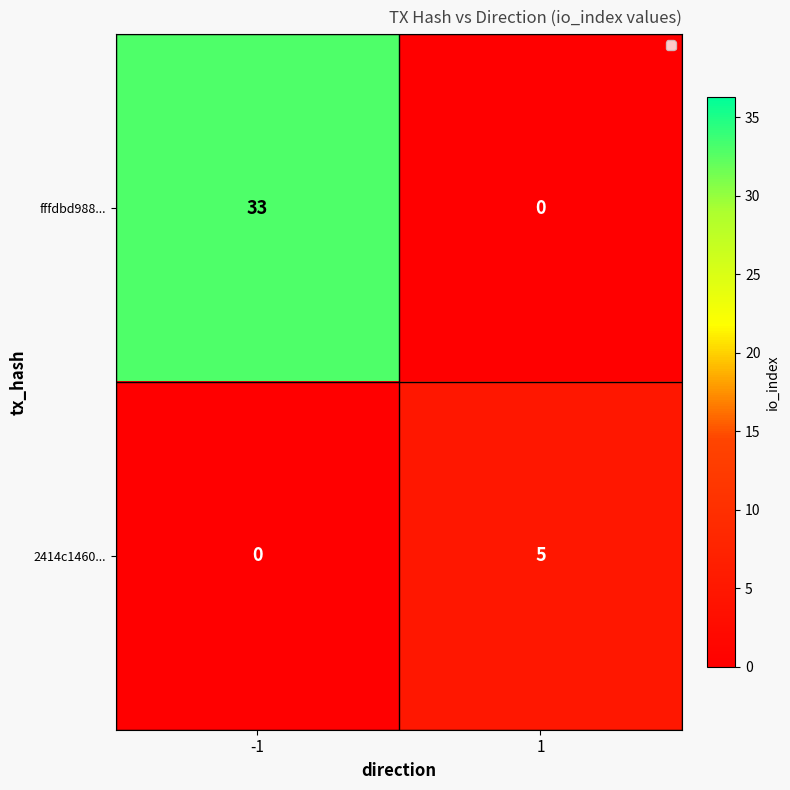

List the series in order of their peak value, lowest first.

2414c1460..., fffdbd988...